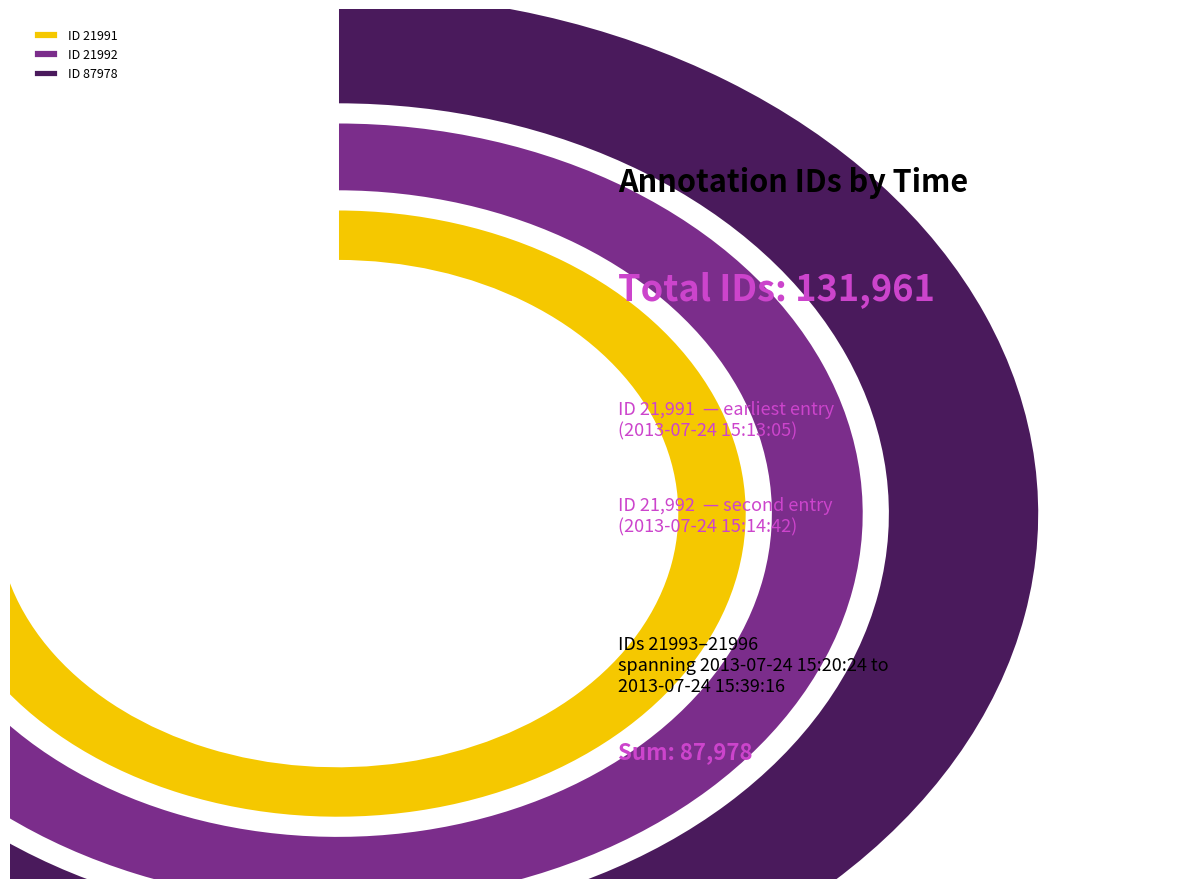

Is it true that 2013-07-24 15:20:24 is 32% of the pie?

False